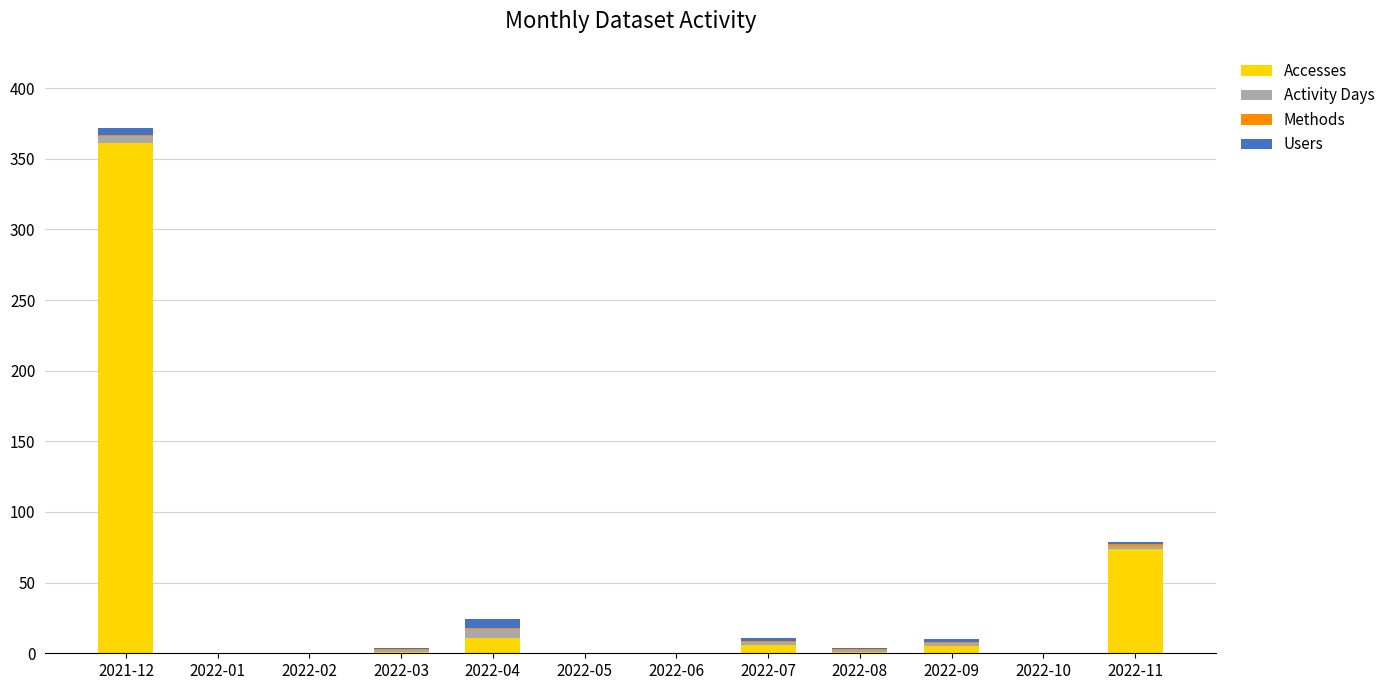

At which category is the sum across all series the highest?

2021-12